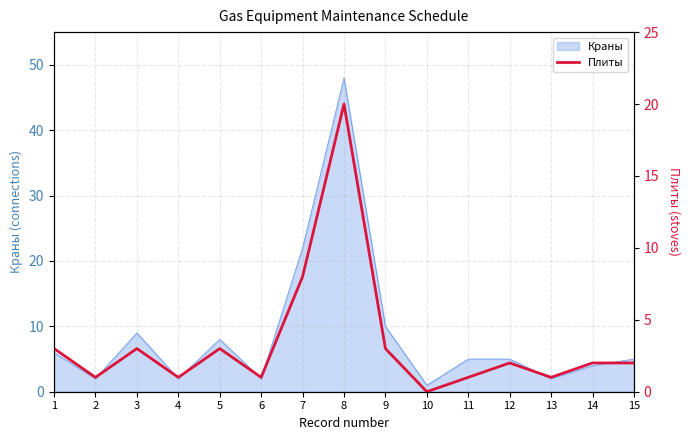

Where does the data first go above 2?

1